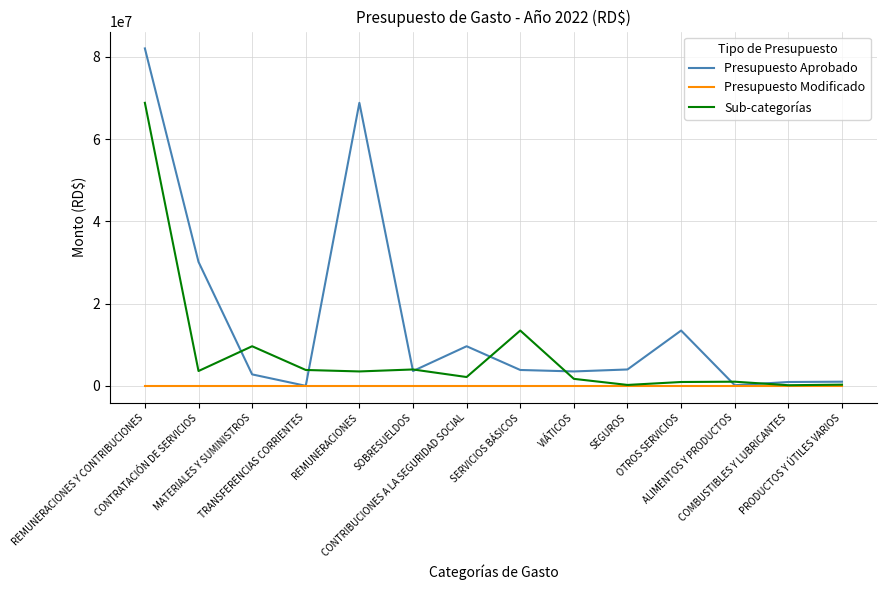

Where do Sub-categorías and Presupuesto Aprobado first cross each other?

CONTRATACIÓN DE SERVICIOS and MATERIALES Y SUMINISTROS